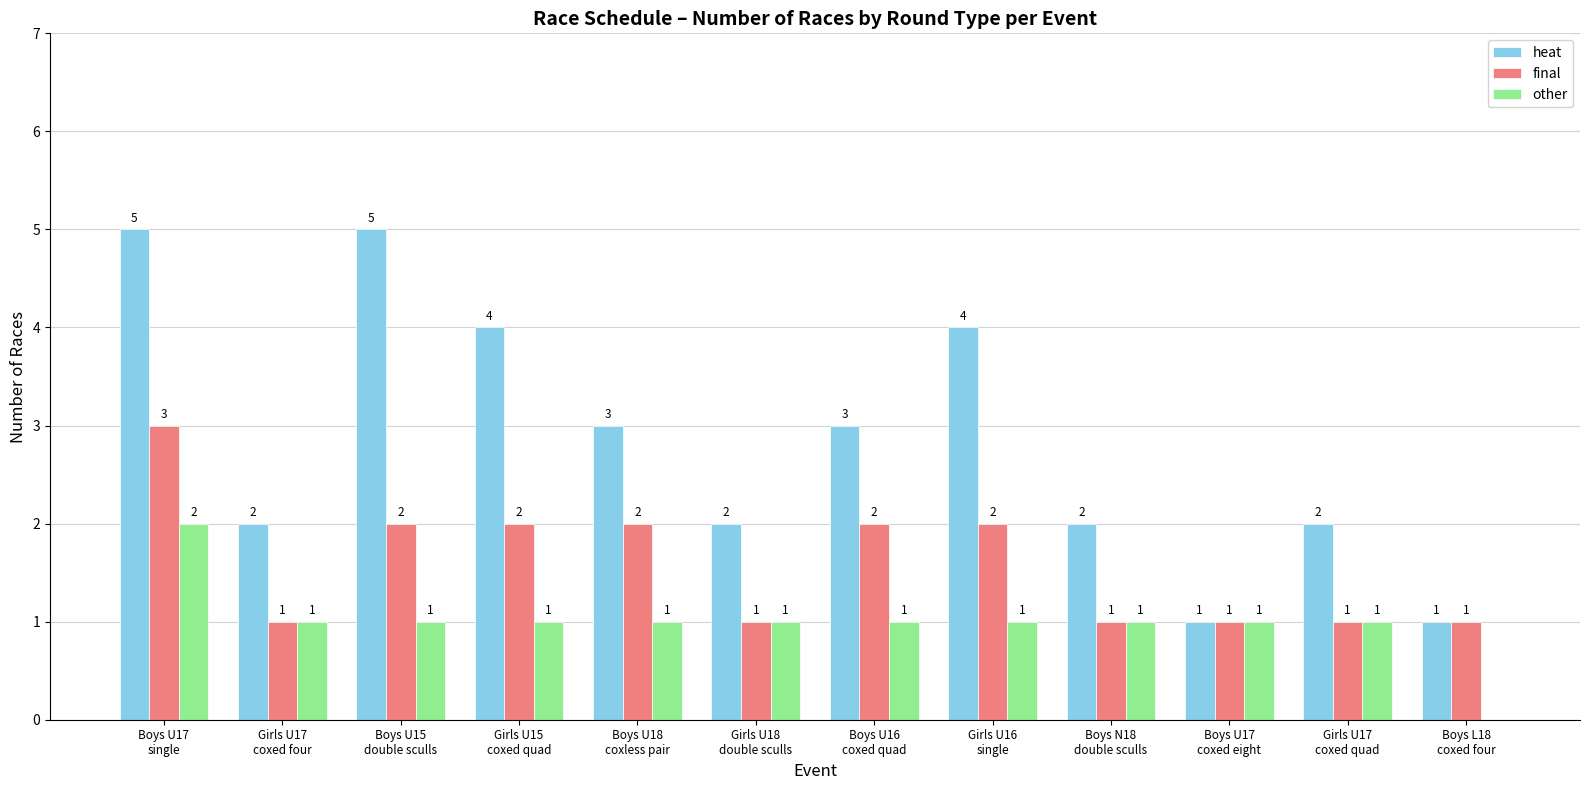

How many data points does each series have?

12